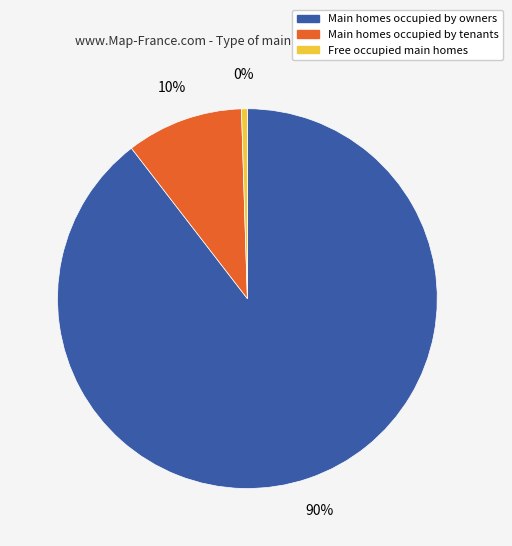

To the nearest percent, what is the average slice percentage?

33%